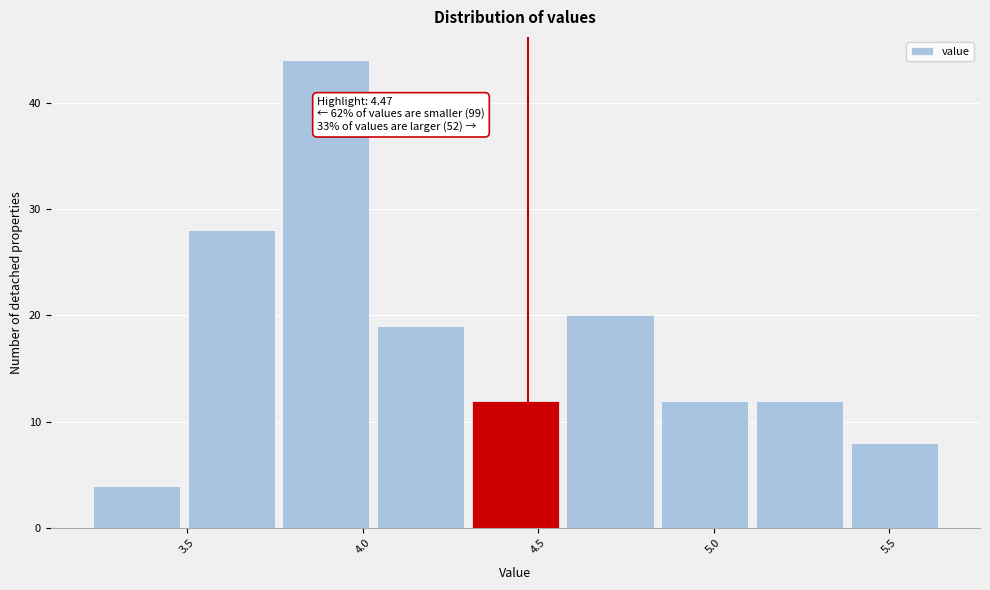

Which range on the x-axis has the tallest bar?

3.76 to 4.03